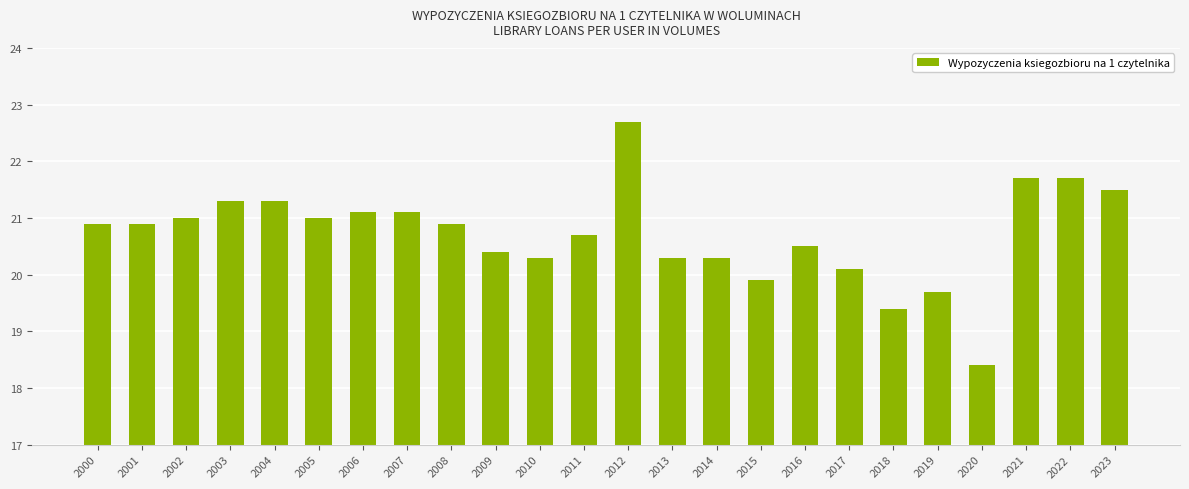

What is the minimum value shown in the chart?

18.4